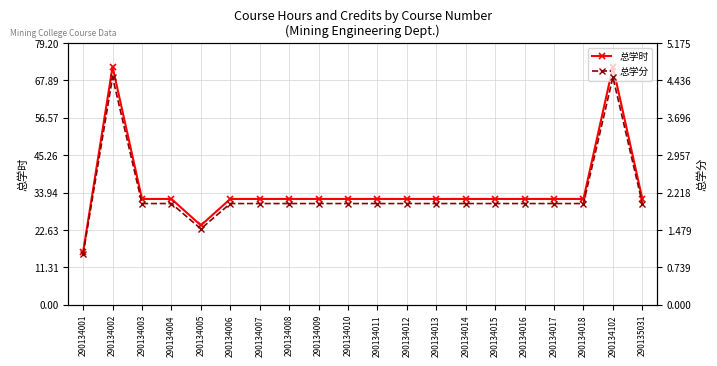

What is the difference between the maximum and minimum values in the 总学分 series?

3.5